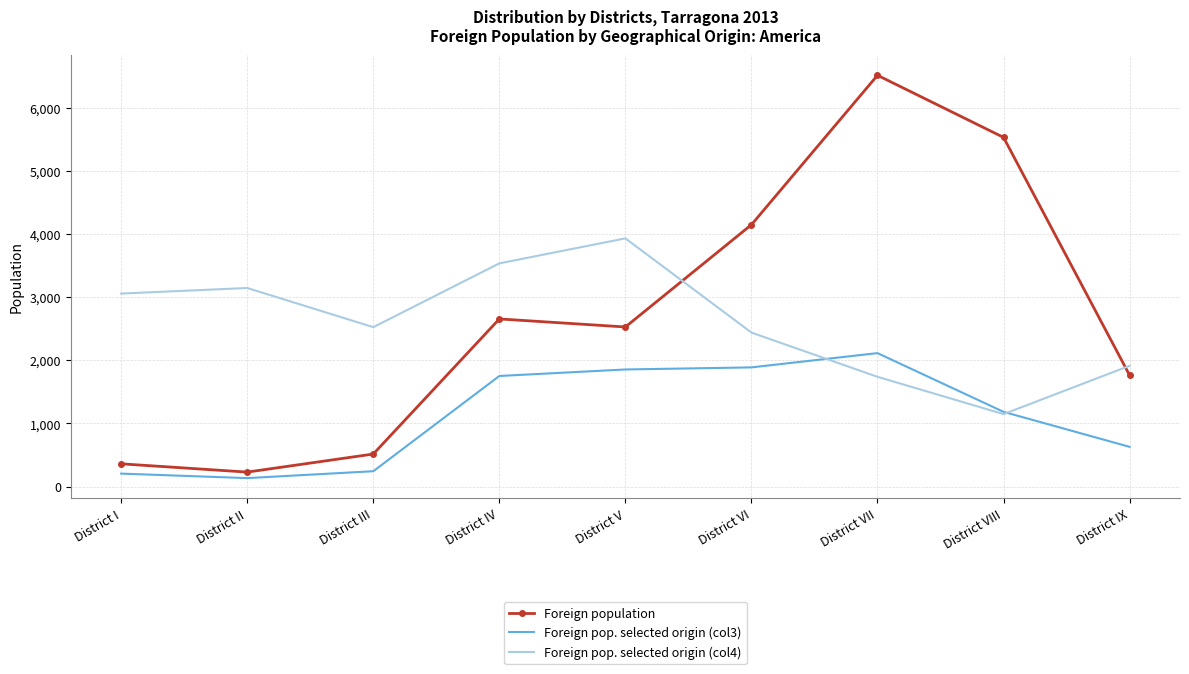

Reading right to left, what are all the values shown in this chart?

Foreign population: 1763	5529	6512	4146	2527	2654	515	229	360
Foreign pop. selected origin (col3): 629	1183	2113	1887	1854	1751	243	134	205
Foreign pop. selected origin (col4): 1912	1147	1738	2438	3930	3534	2524	3144	3056